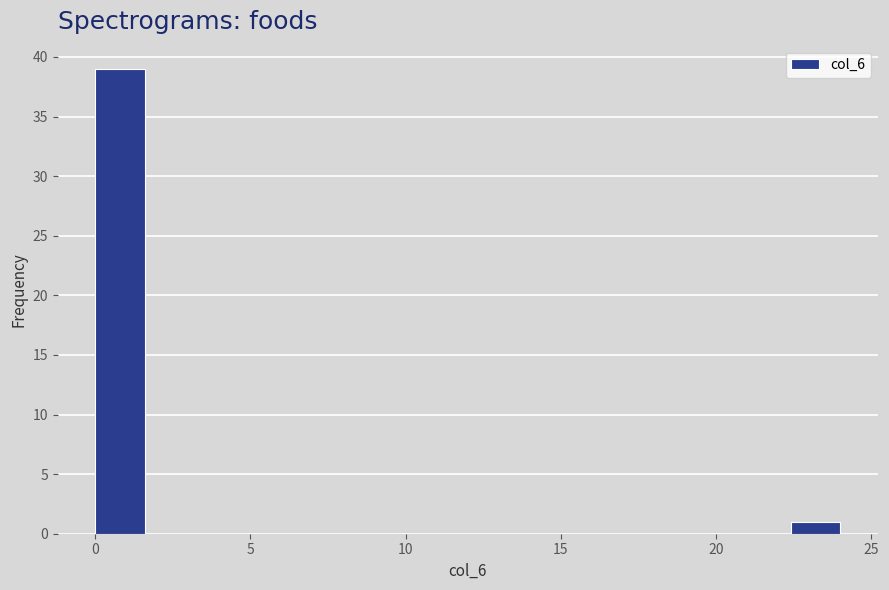

Around what value on the x-axis is the tallest bar? Give the approximate position of its centre, as read against the axis.

1.0